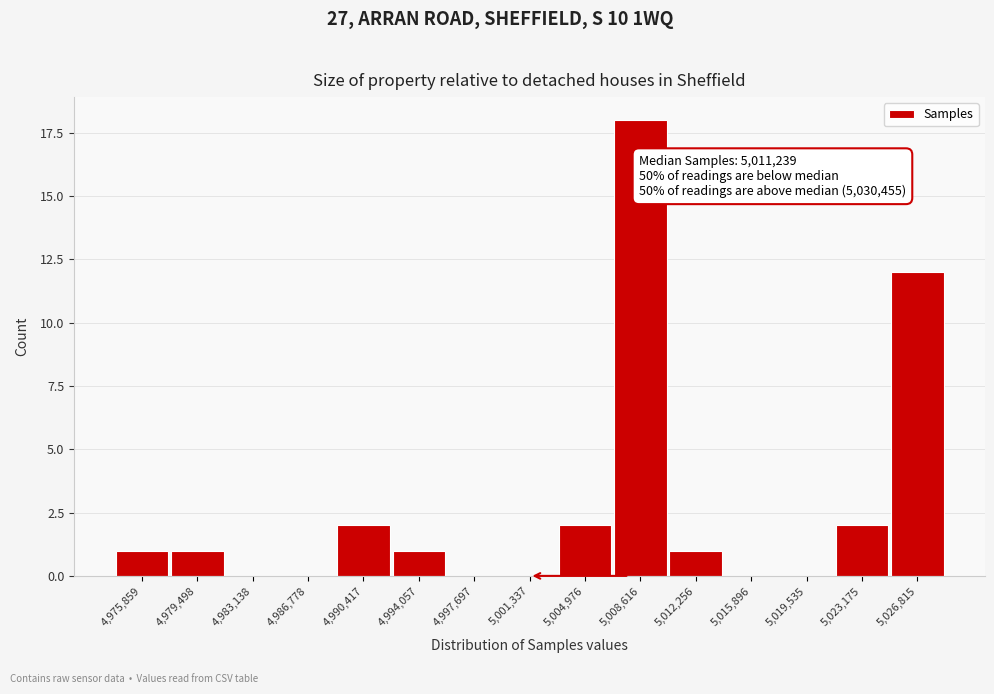

Reading left to right, extract all data points from this chart.

4,975,859=1	4,979,498=1	4,983,138=0	4,986,778=0	4,990,417=2	4,994,057=1	4,997,697=0	5,001,337=0	5,004,976=2	5,008,616=18	5,012,256=1	5,015,896=0	5,019,535=0	5,023,175=2	5,026,815=12